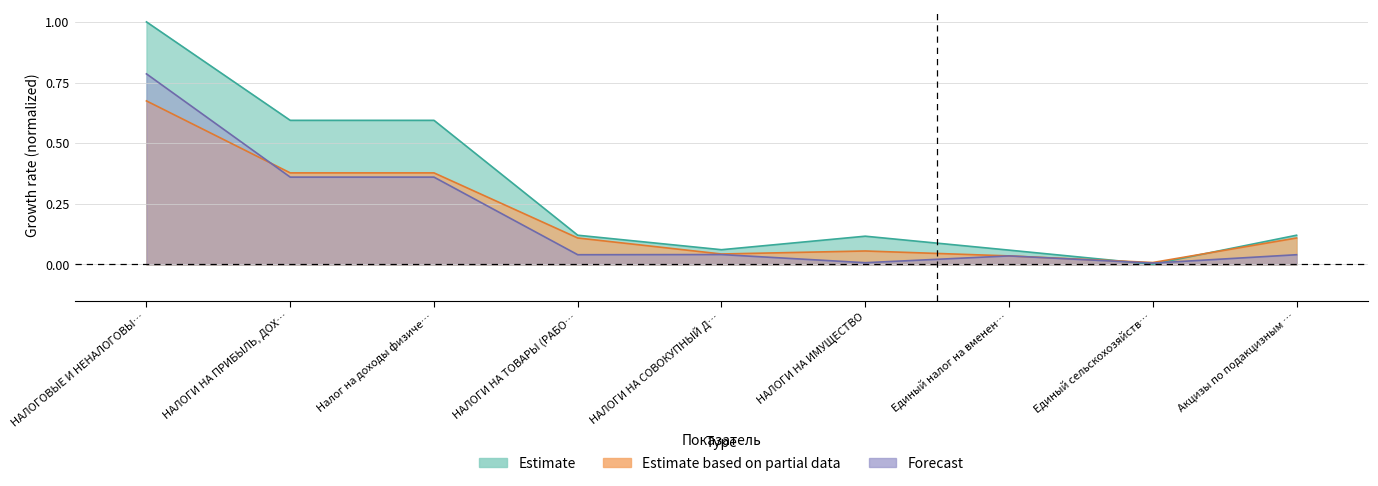

Which series has the largest range (max minus min)?

Estimate